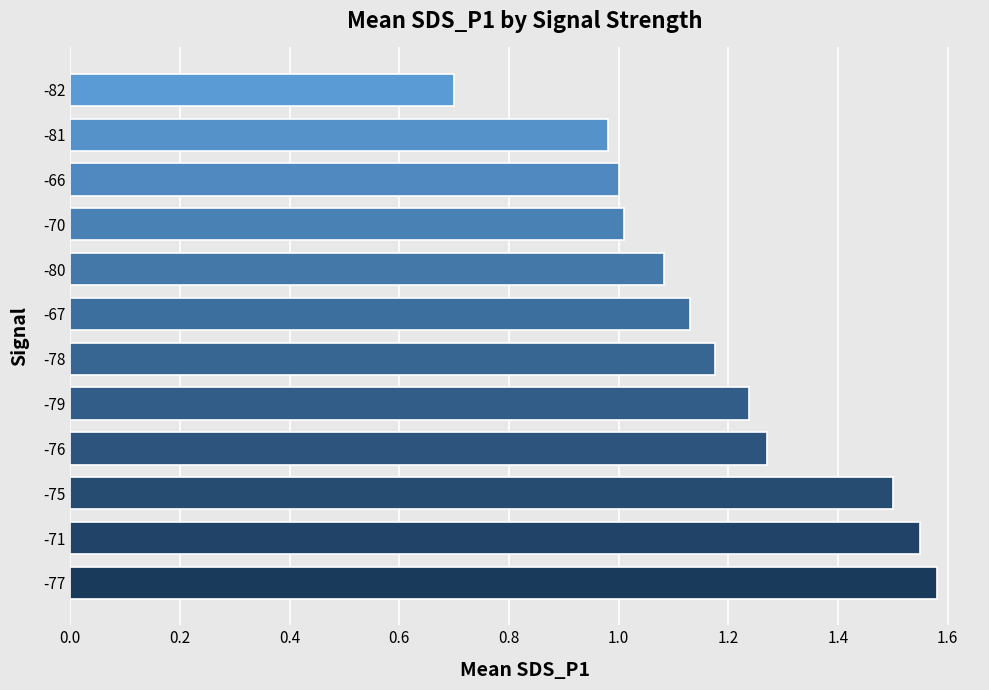

Are the bars grouped side by side (vs. stacked)?

No